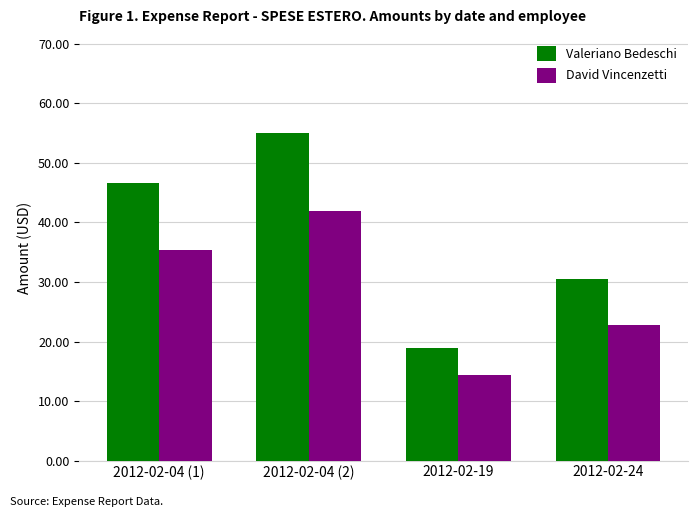

Which series changed the most between 2012-02-04 (1) and 2012-02-04 (2)?

Valeriano Bedeschi